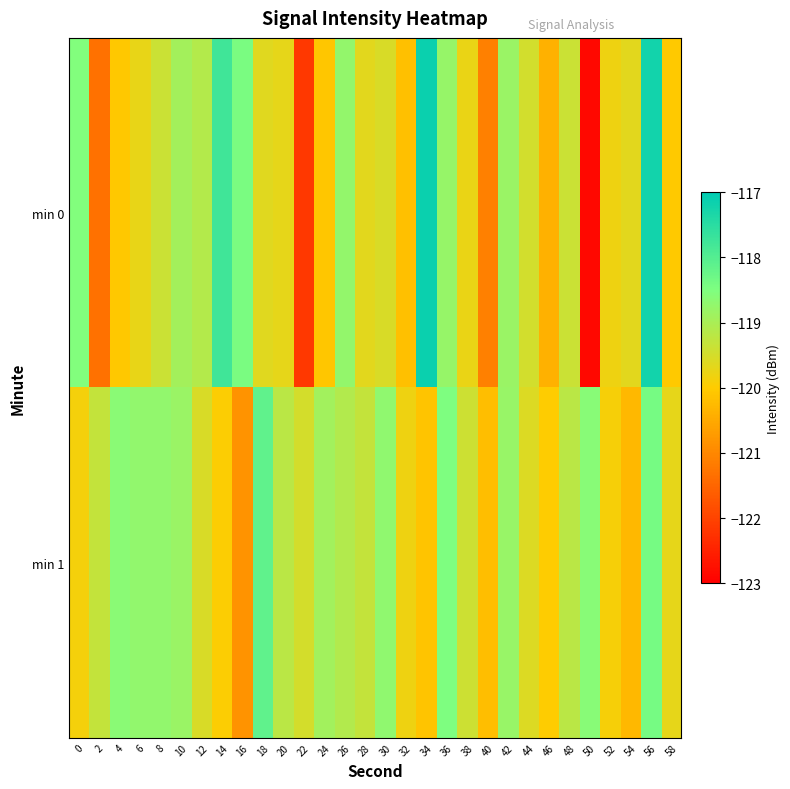

Reading left to right, extract all data points from this chart.

min 0: 0=-118.5	2=-121.3	4=-120.1	6=-119.7	8=-119.4	10=-118.9	12=-119.1	14=-117.8	16=-118.4	18=-119.6	20=-119.7	22=-122.2	24=-120.1	26=-118.8	28=-119.7	30=-119.5	32=-120.2	34=-117.1	36=-118.8	38=-119.8	40=-121.1	42=-118.8	44=-119.5	46=-120.4	48=-119.4	50=-122.9	52=-119.8	54=-119.7	56=-117.2	58=-120.0
min 1: 0=-119.9	2=-119.3	4=-118.6	6=-118.7	8=-118.7	10=-118.8	12=-119.5	14=-120.0	16=-120.8	18=-118.1	20=-119.2	22=-119.5	24=-118.9	26=-119.1	28=-119.3	30=-118.7	32=-119.8	34=-120.1	36=-118.5	38=-119.4	40=-120.2	42=-118.8	44=-119.6	46=-120.0	48=-119.2	50=-118.6	52=-119.9	54=-120.3	56=-118.4	58=-119.7